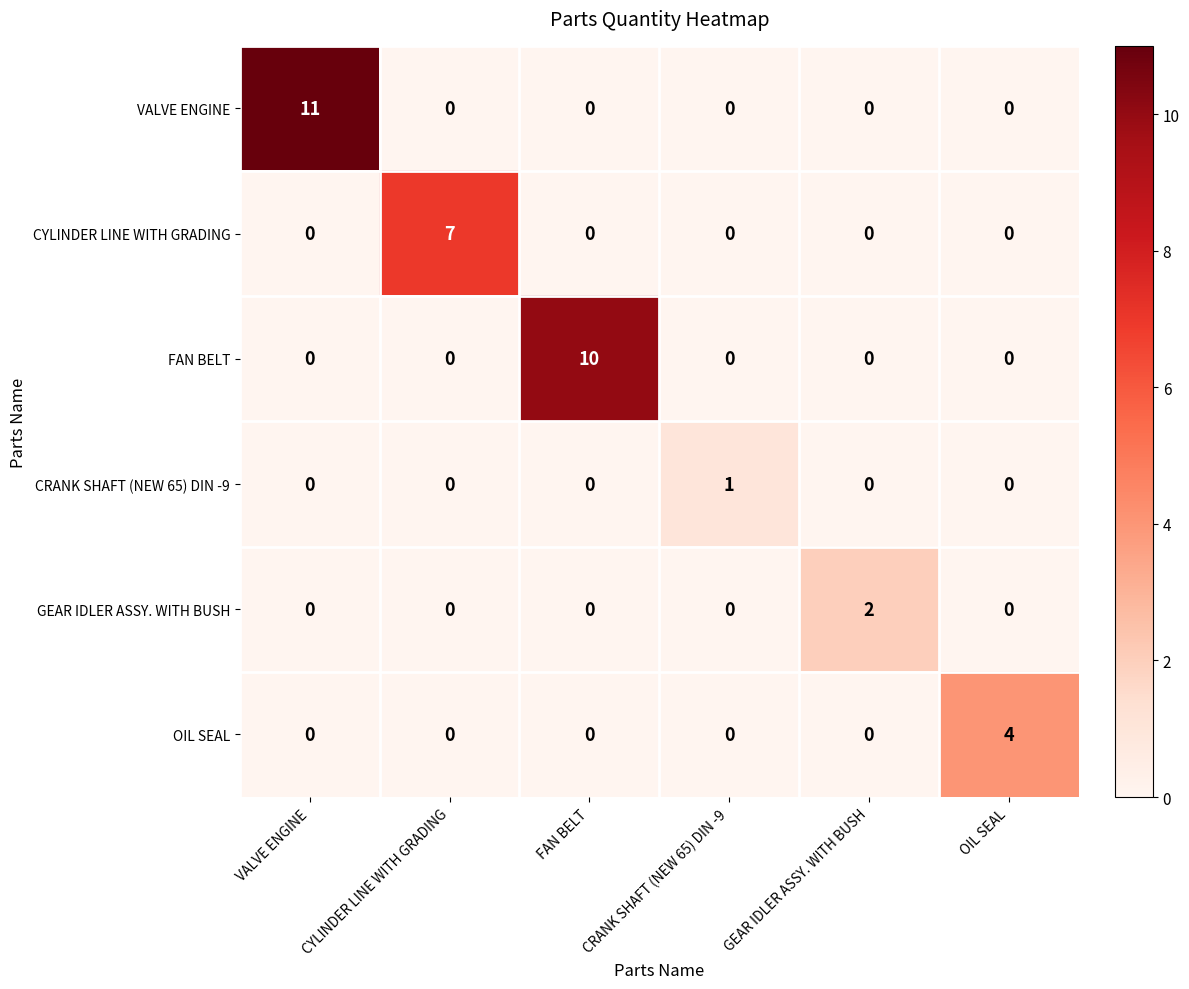

Rank the series by their maximum value, from highest to lowest.

VALVE ENGINE, FAN BELT, CYLINDER LINE WITH GRADING, OIL SEAL, GEAR IDLER ASSY. WITH BUSH, CRANK SHAFT (NEW 65) DIN -9